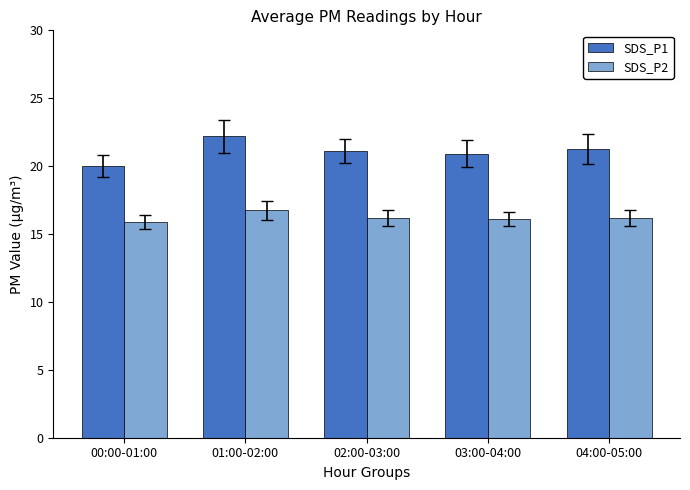

What is the maximum value shown in the chart?

22.2